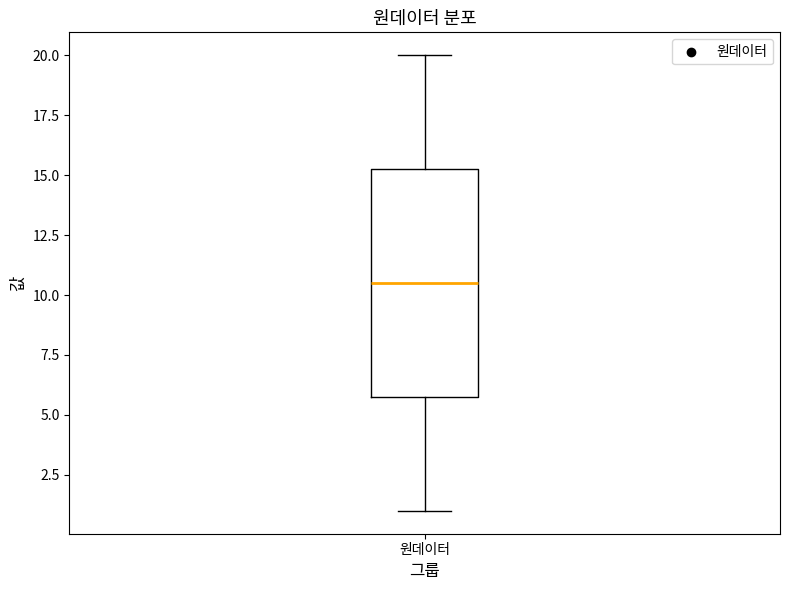

Where does the upper whisker of the box for 원데이터 end on the y-axis? The values are not printed on the chart, so give them approximately, as read against the axis.

20.0